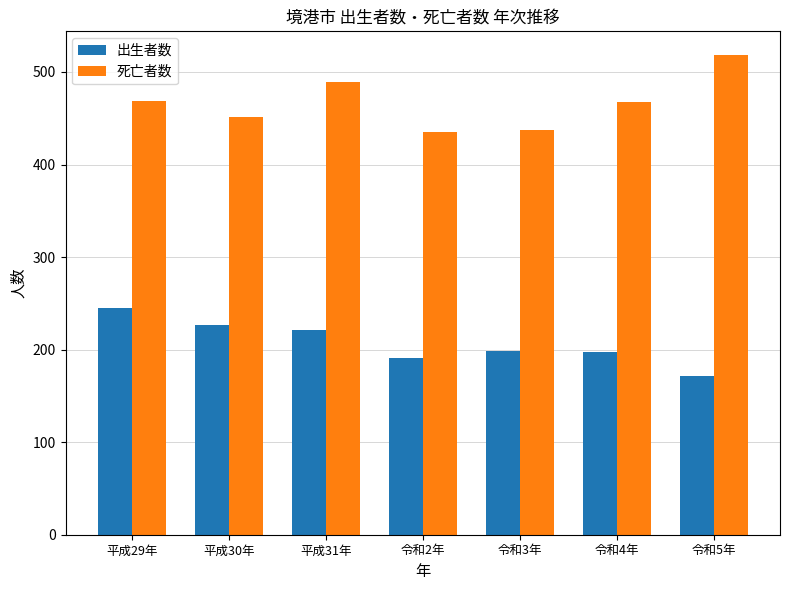

What are all the series names shown in the legend?

出生者数, 死亡者数